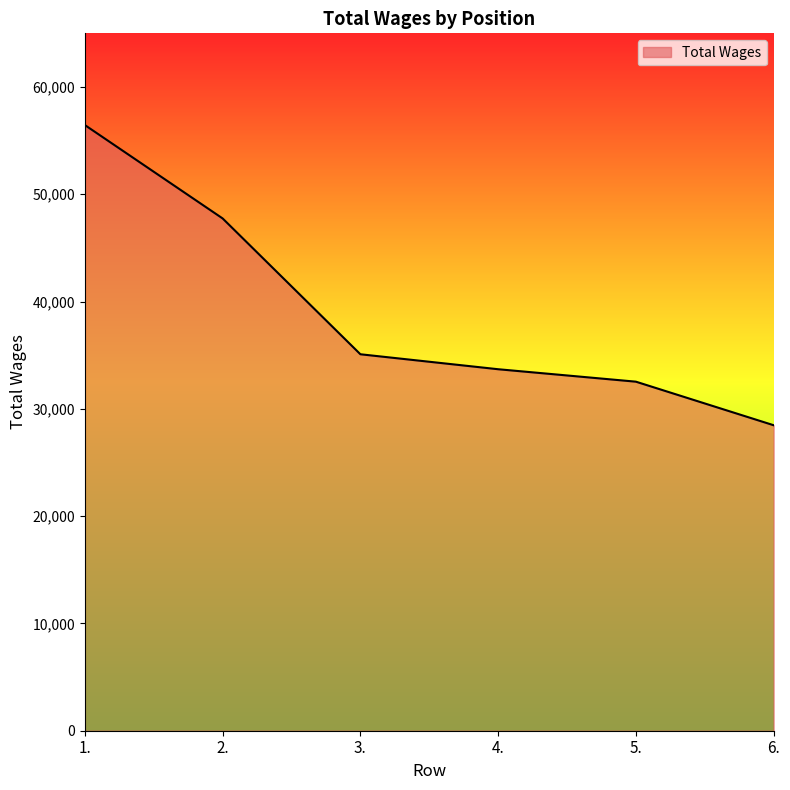

The chart shows a value of 11953 at 5.. True or false?

False